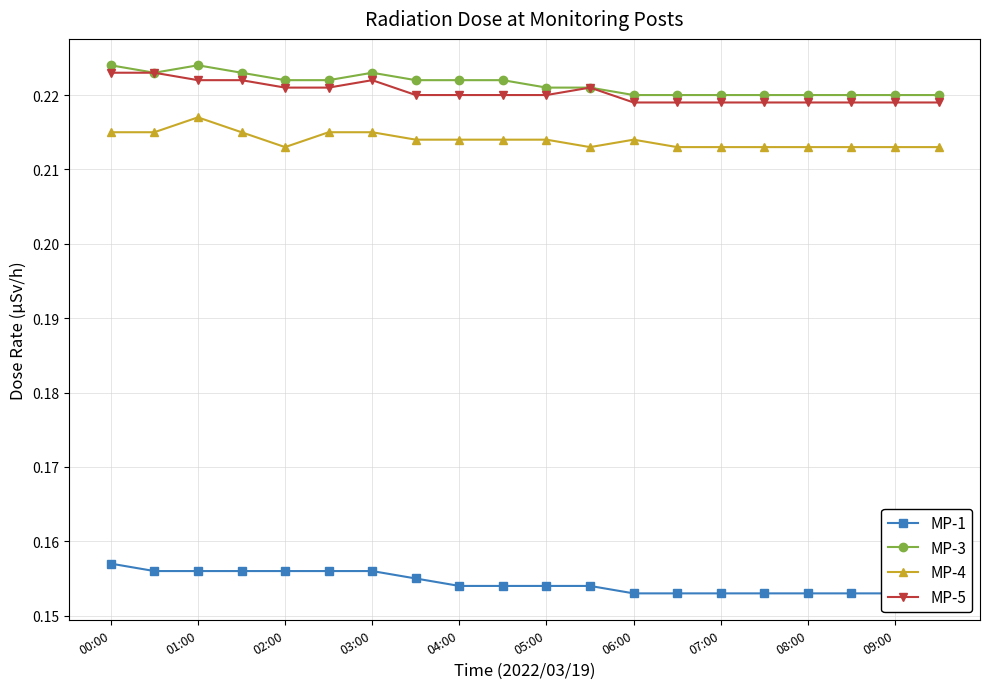

How many MP-4 values are between 0 and 1?

20